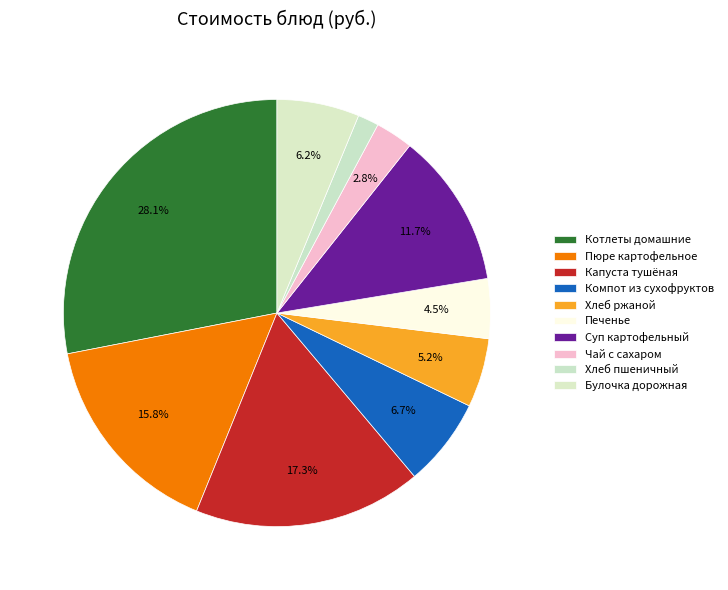

What percentage is NOT represented by Котлеты домашние?

71.9%